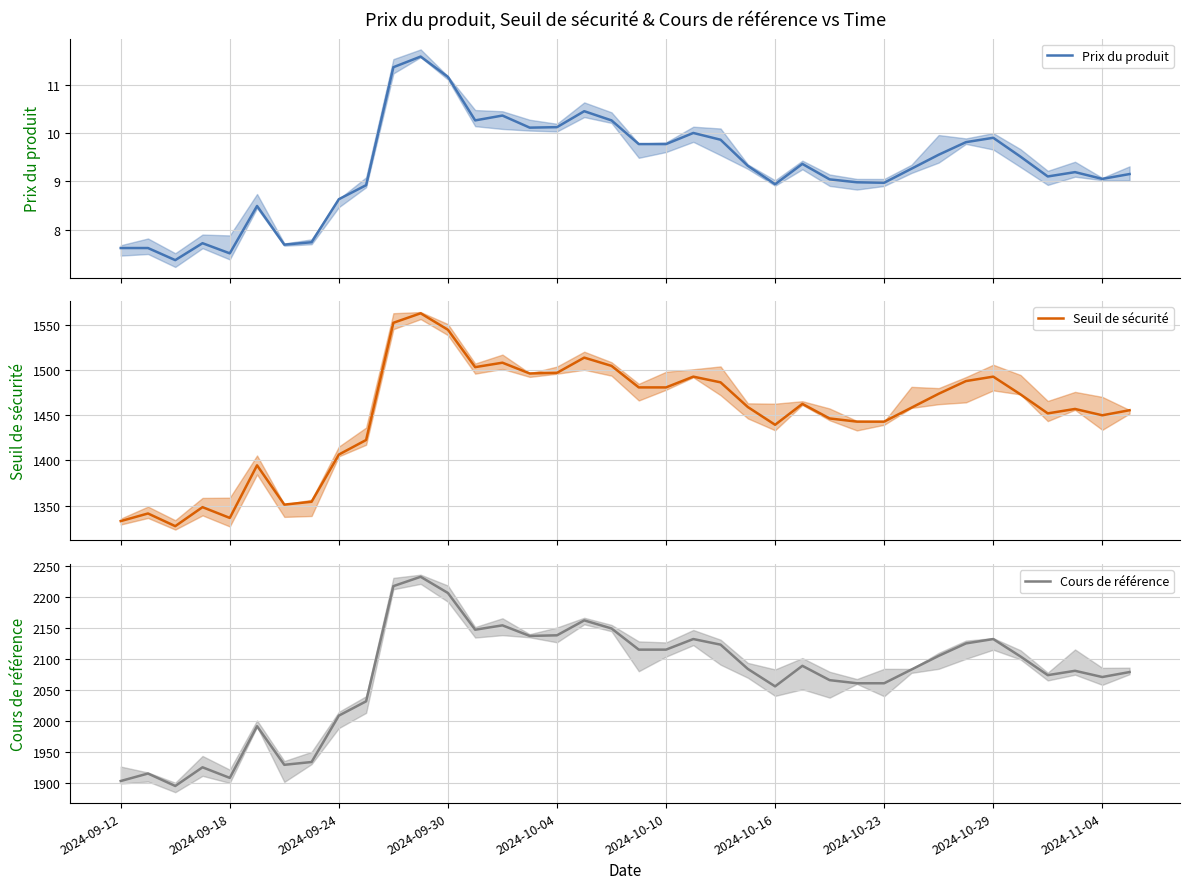

Which series has the largest total across all categories?

Cours de référence